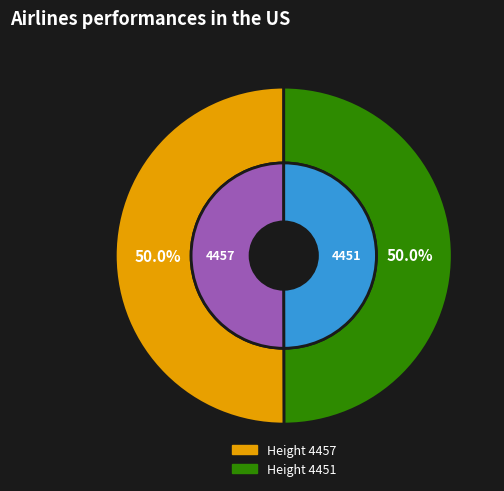

What portion of the pie excludes 4457?

50.0%